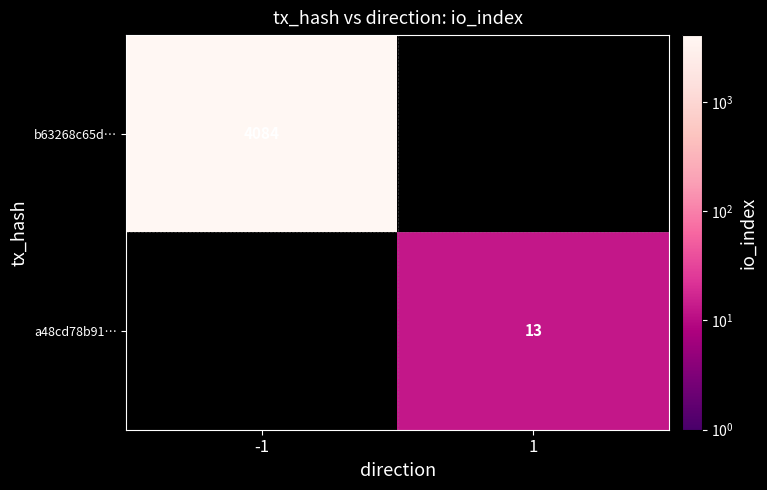

Which label corresponds to the smallest value in the chart?

1